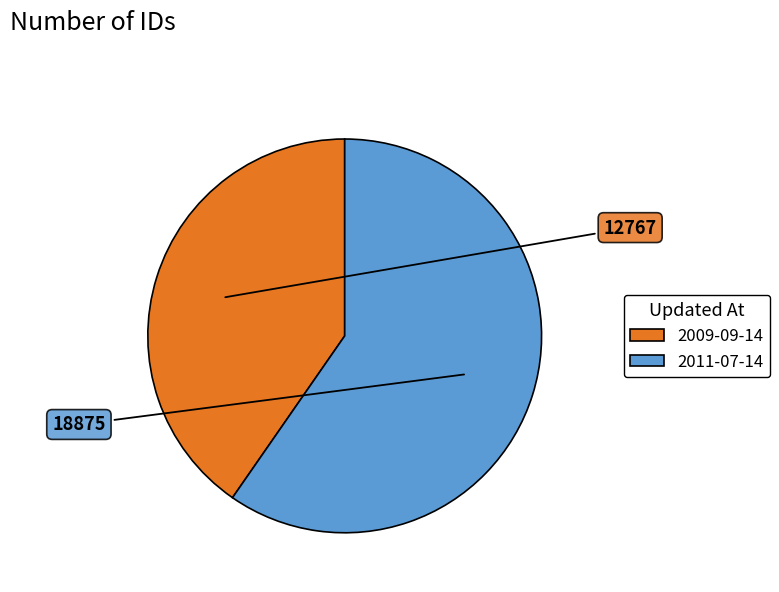

Rank the categories by value from highest to lowest.

2011-07-14, 2009-09-14